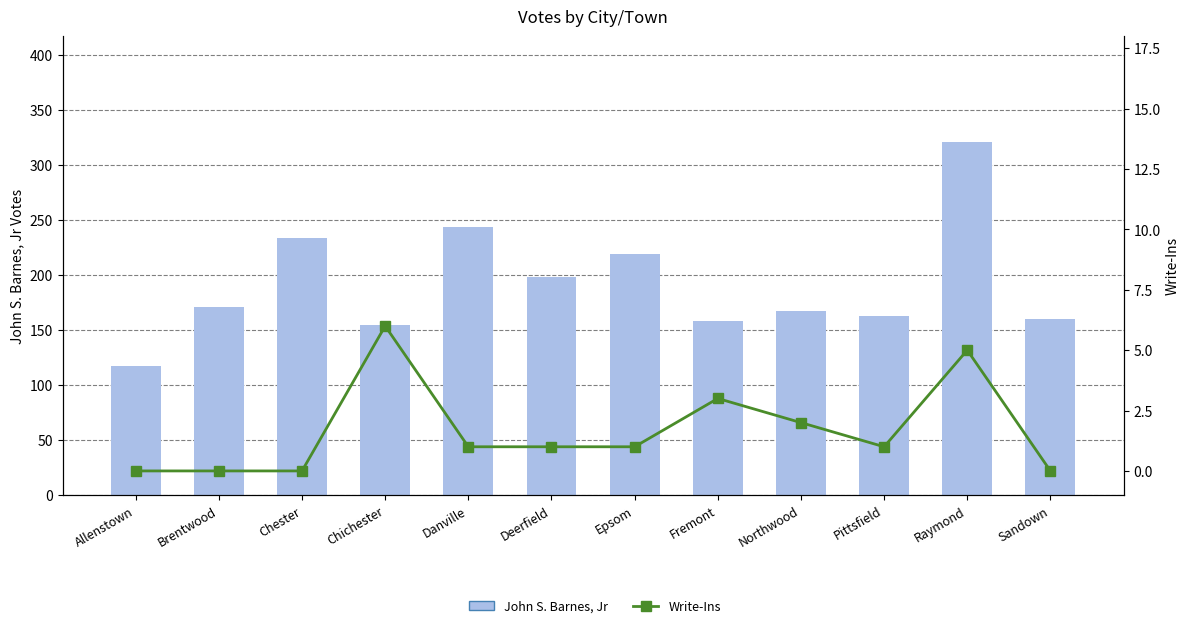

At how many categories does at least one series exceed 69?

12